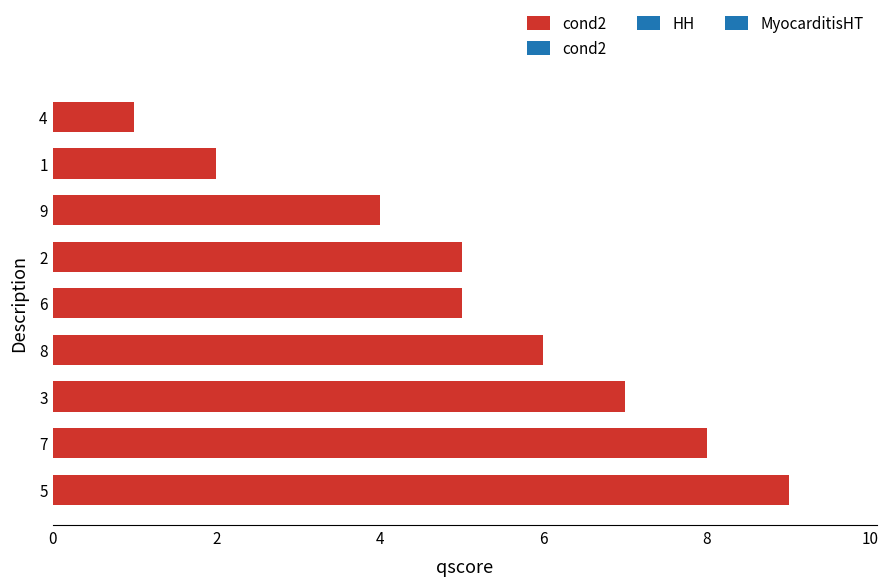

What is the difference between the maximum and minimum values?

8